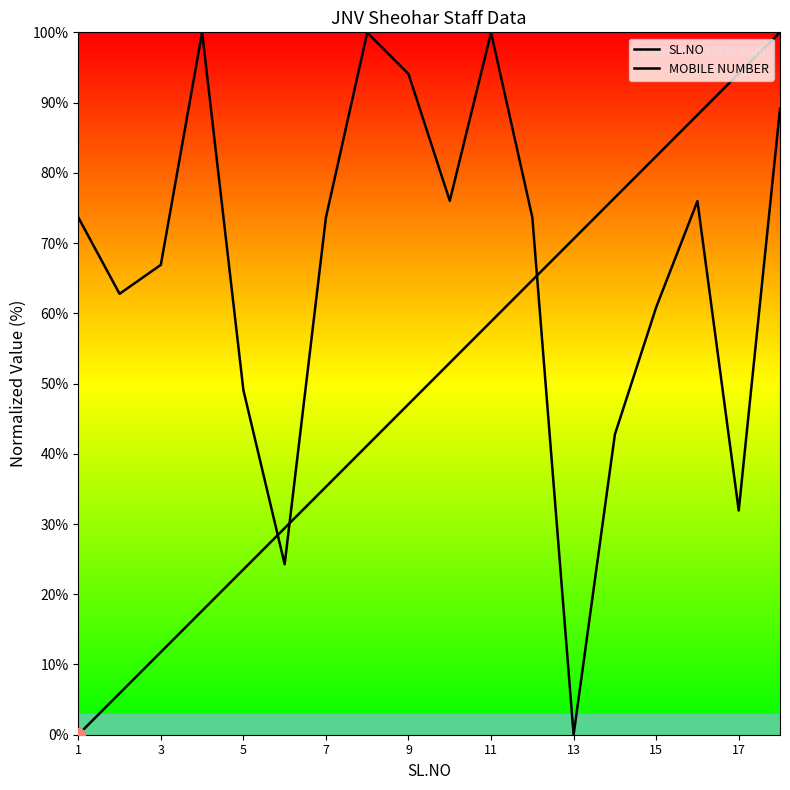

True or false: SL.NO and MOBILE NUMBER cross at least once.

True